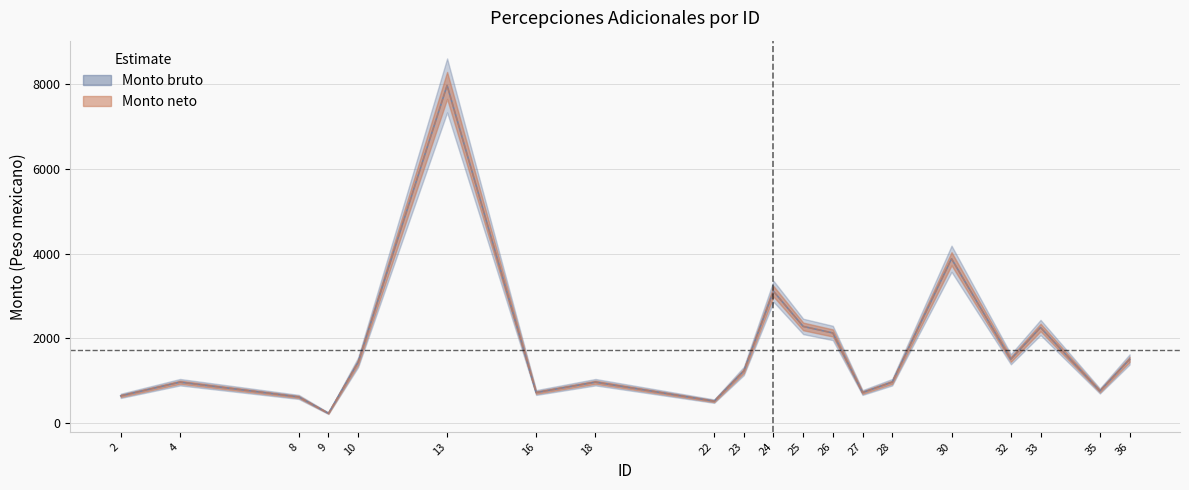

Is the value of Monto bruto at 13 greater than the value of Monto neto at 13?

No